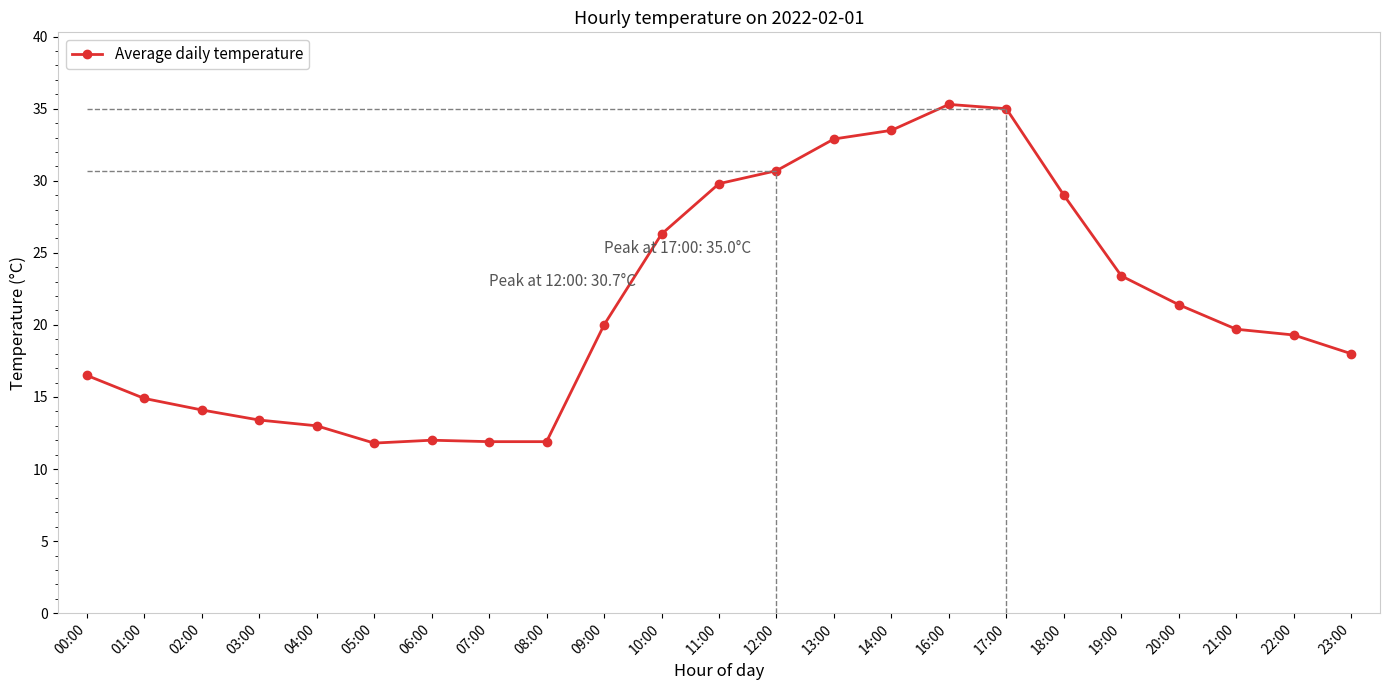

What is the label of the 22nd point from the left?

22:00